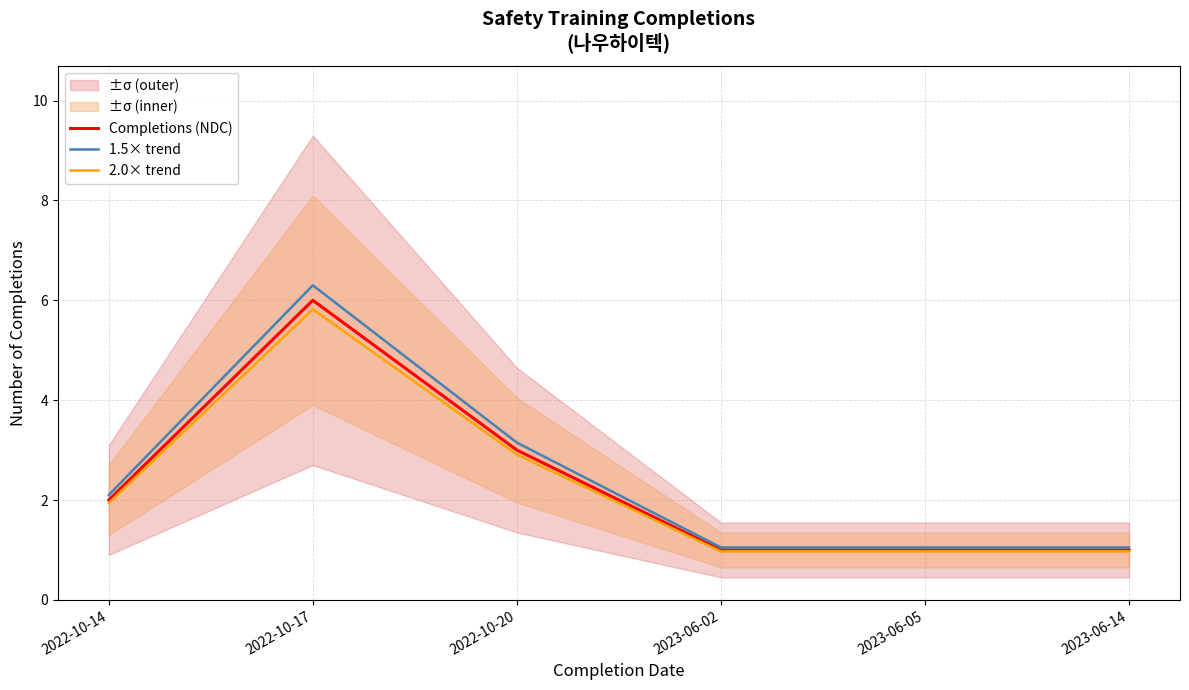

At which category does Completions (NDC) reach its first local peak?

2022-10-17